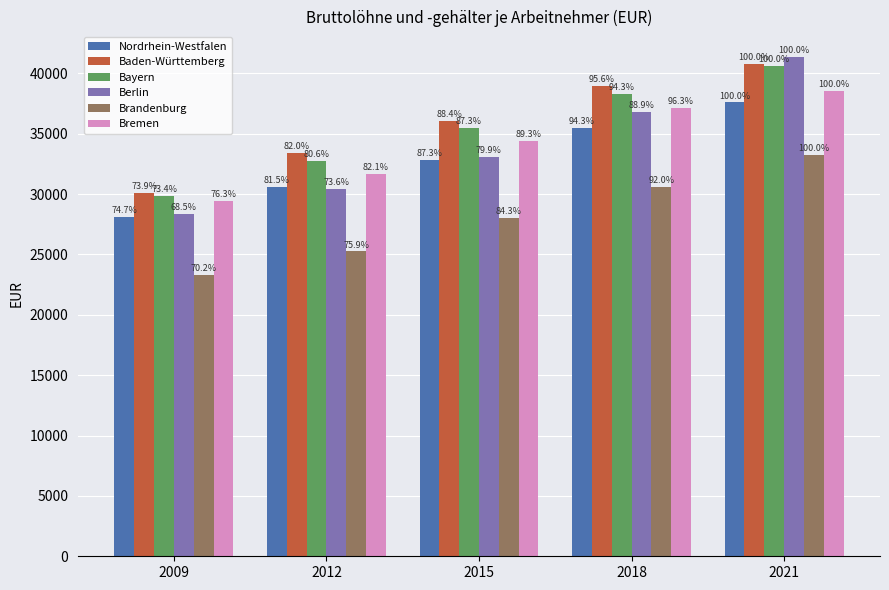

Which series has the largest total across all categories?

Baden-Württemberg